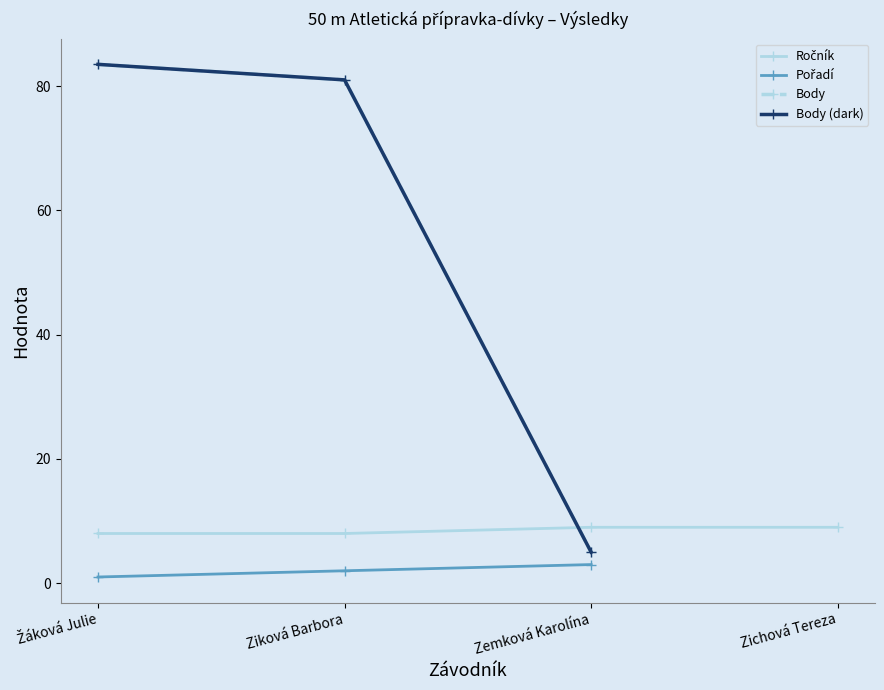

Which series has the widest spread of values?

Body